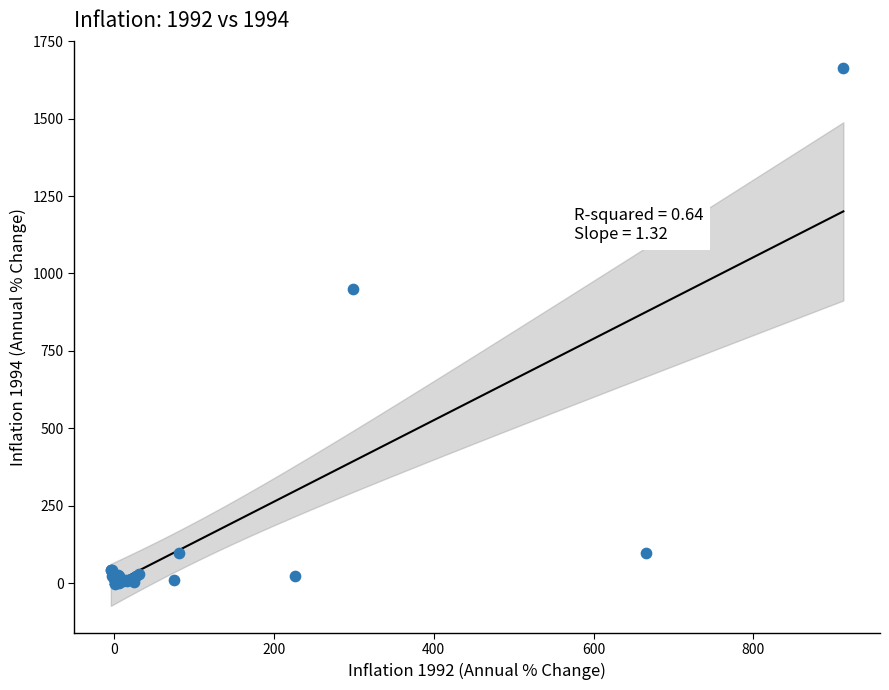

What Y value in the scatter plot is closest to 830?

949.8